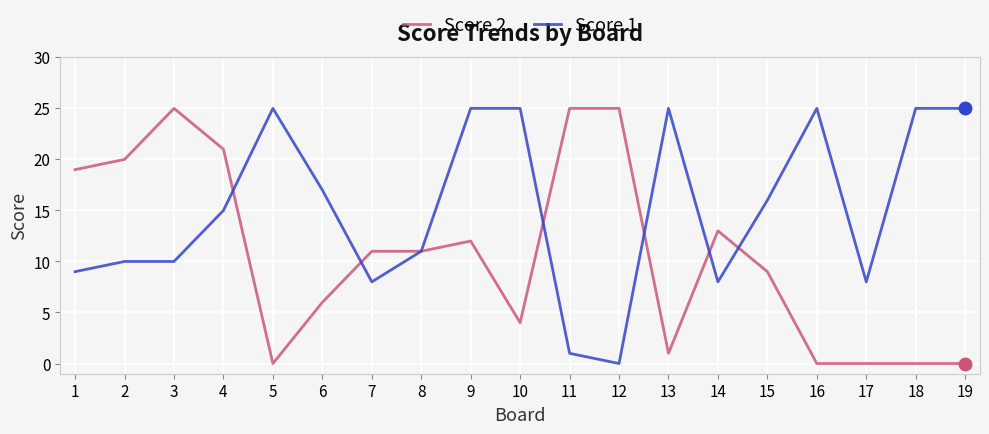

What is the sum of the Score 1 values at 14 and 4?

23